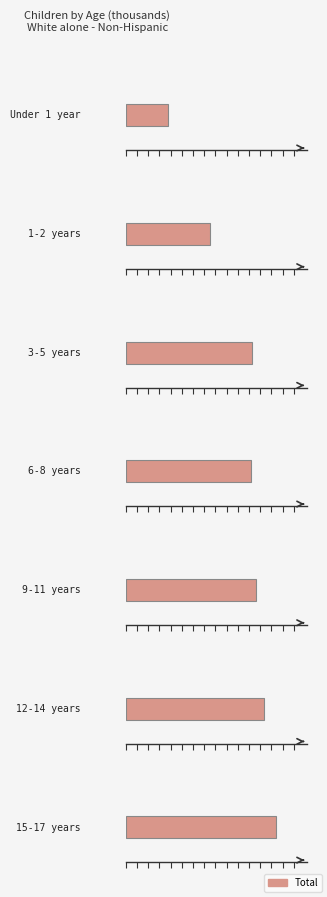

List the labels in order of value, largest first.

15-17 years, 12-14 years, 9-11 years, 3-5 years, 6-8 years, 1-2 years, Under 1 year